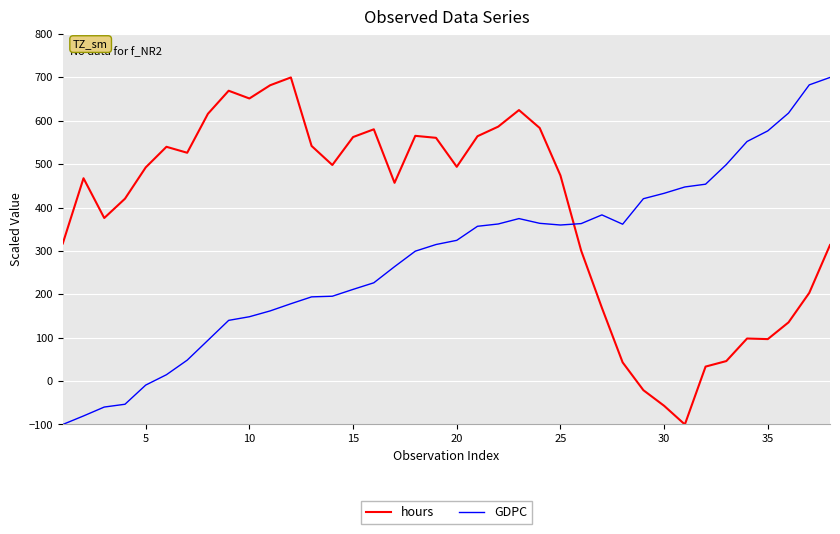

What is the highest value of the GDPC series?

700.0